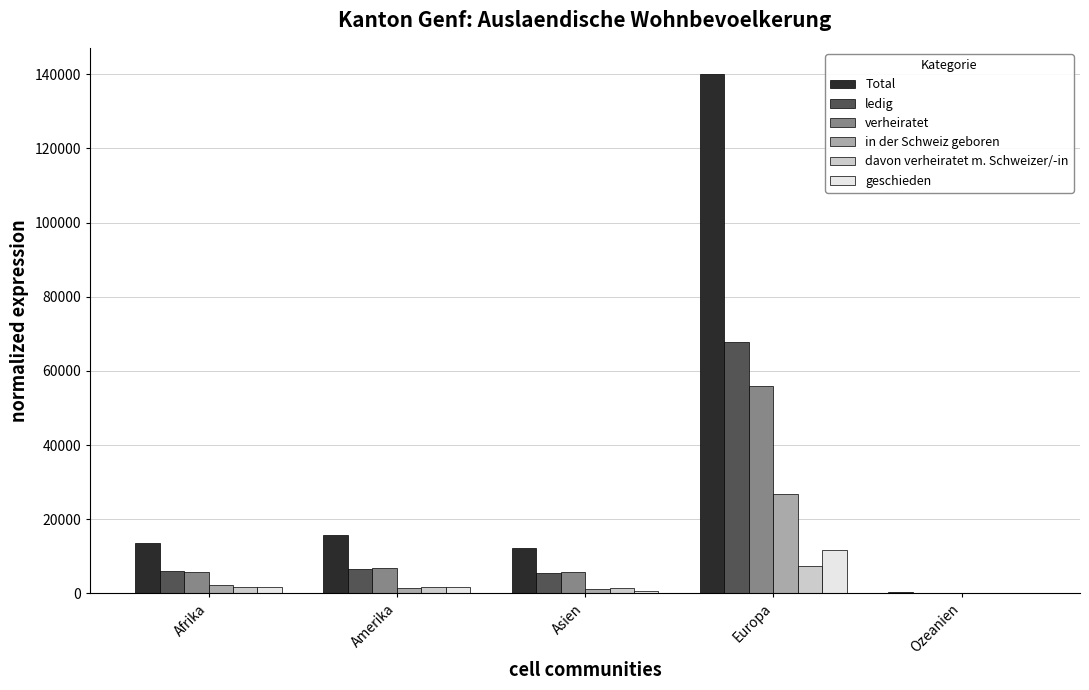

Between Amerika and Europa, which series saw the biggest shift?

Total